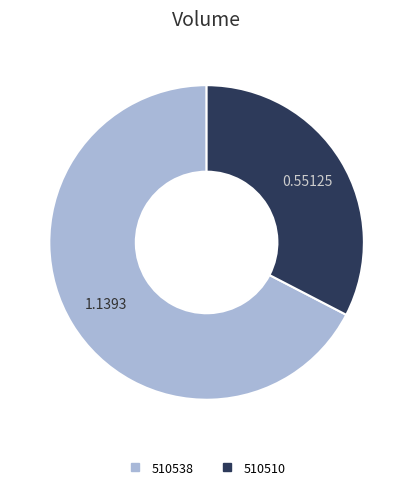

The 510510 slice represents 23% of the pie. True or false?

False